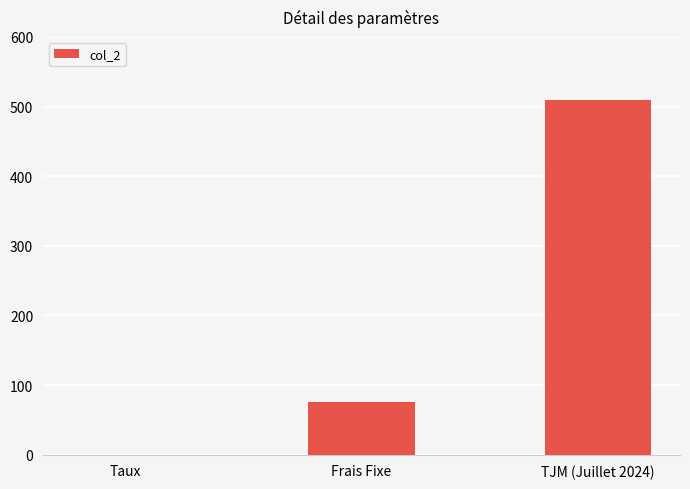

The chart shows a value of 693.8 at TJM (Juillet 2024). True or false?

False